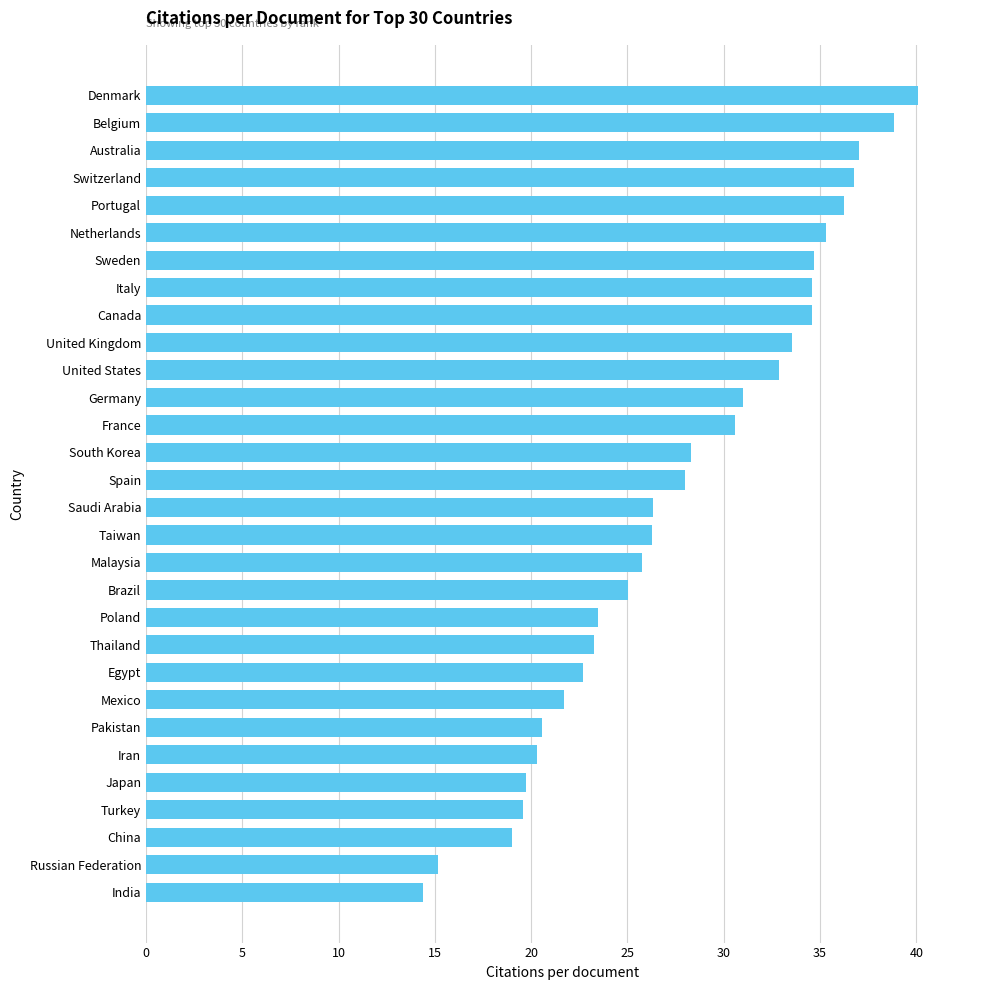

Is it true that the value at Mexico is 32.7?

False